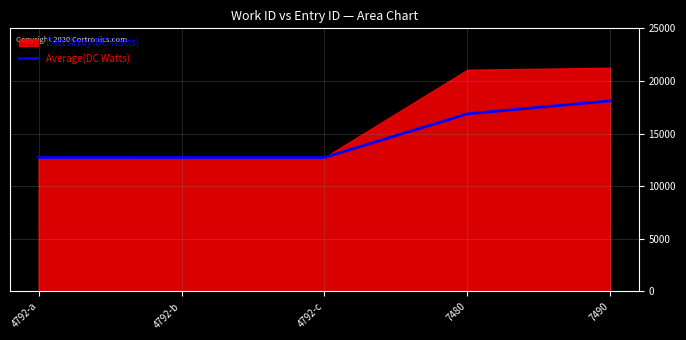

Where is Average(DC Watts) nearest to the value 15414?

7480